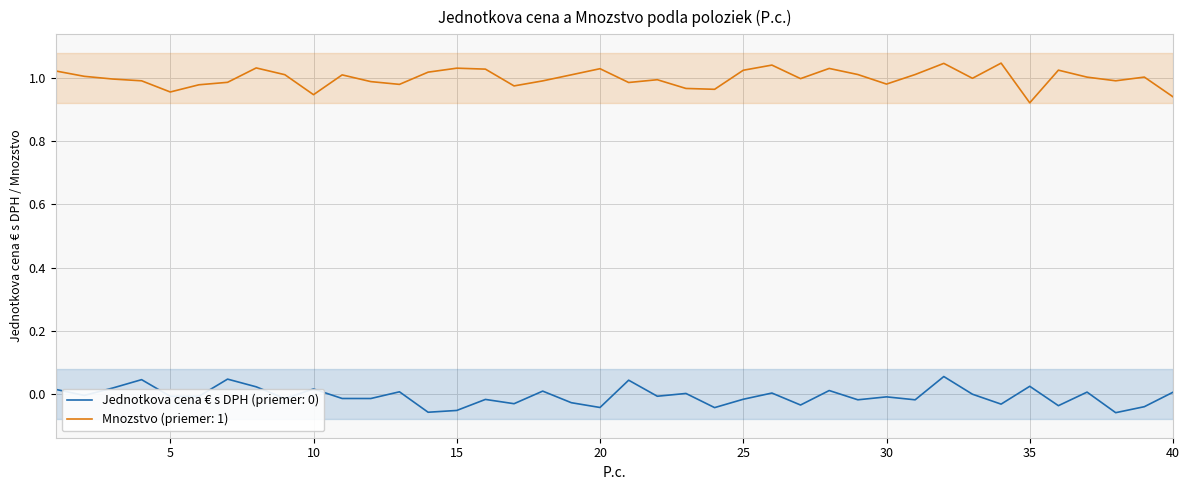

True or false: Mnozstvo and Jednotkova cena € s DPH intersect in this chart.

False